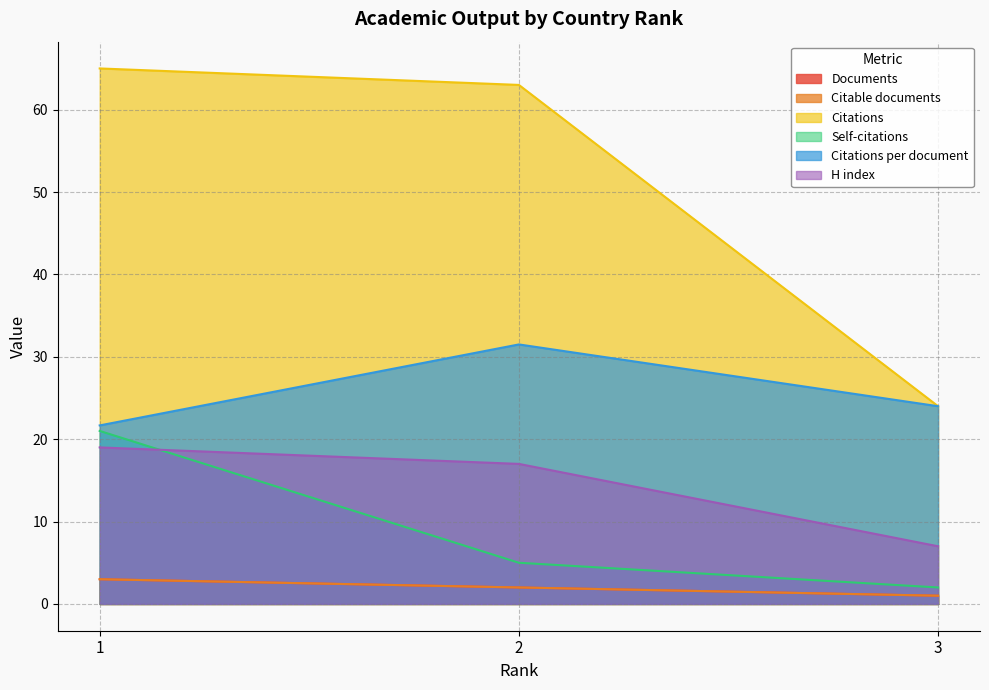

Reading right to left, list all the values displayed in this chart.

Documents: 3=1.0	2=2.0	1=3.0
Citable documents: 3=1.0	2=2.0	1=3.0
Citations: 3=24.0	2=63.0	1=65.0
Self-citations: 3=2.0	2=5.0	1=21.0
Citations per document: 3=24.0	2=31.5	1=21.7
H index: 3=7.0	2=17.0	1=19.0